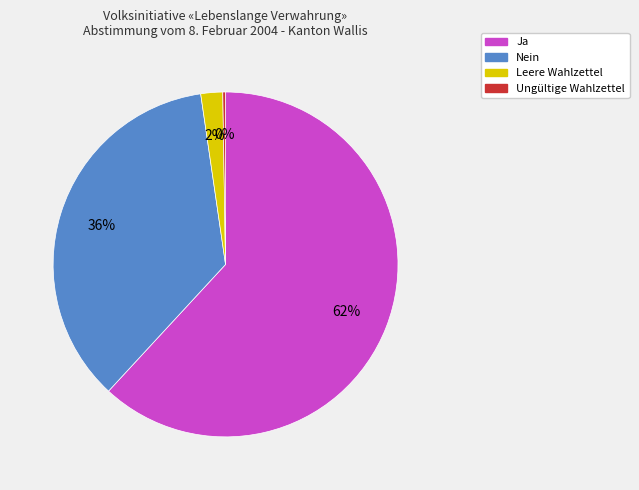

To the nearest percent, what is the average slice percentage?

25%